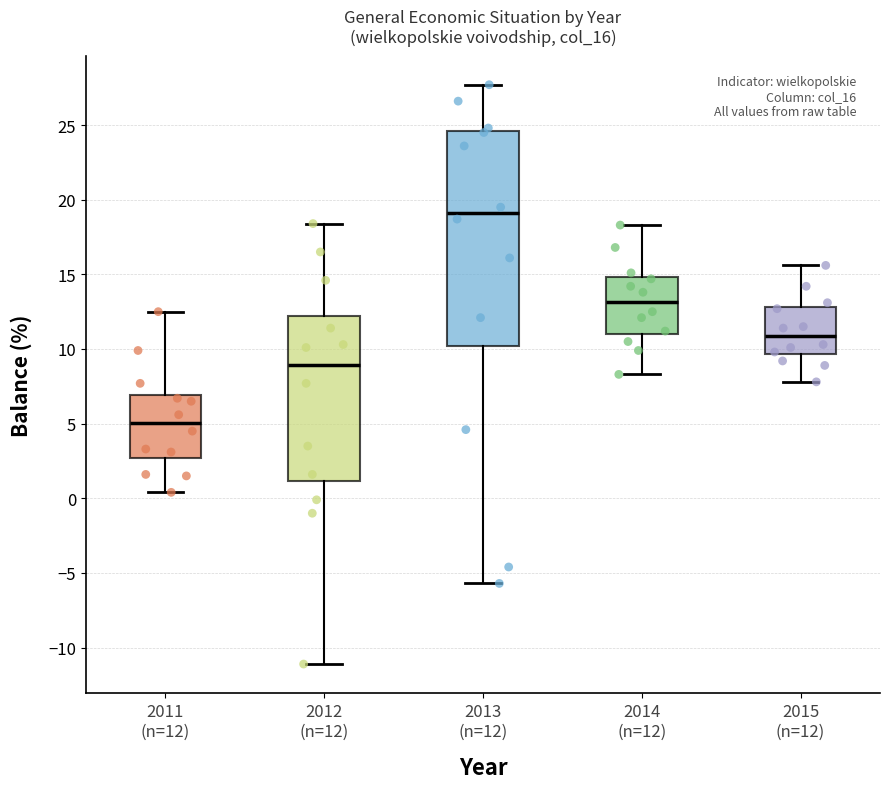

Reading left to right, read every box against the y-axis: the position of its median line, the range the box covers, and the ends of its whiskers. The values are not printed on the chart, so give them approximately, as read against the axis.

2011 (n=12): median 5.0, box 2.5 to 7.0, whiskers 0.5 to 12.5
2012 (n=12): median 9.0, box 1.0 to 12.0, whiskers -11.0 to 18.5
2013 (n=12): median 19.0, box 10.0 to 24.5, whiskers -5.5 to 27.5
2014 (n=12): median 13.0, box 11.0 to 15.0, whiskers 8.5 to 18.5
2015 (n=12): median 11.0, box 9.5 to 13.0, whiskers 8.0 to 15.5